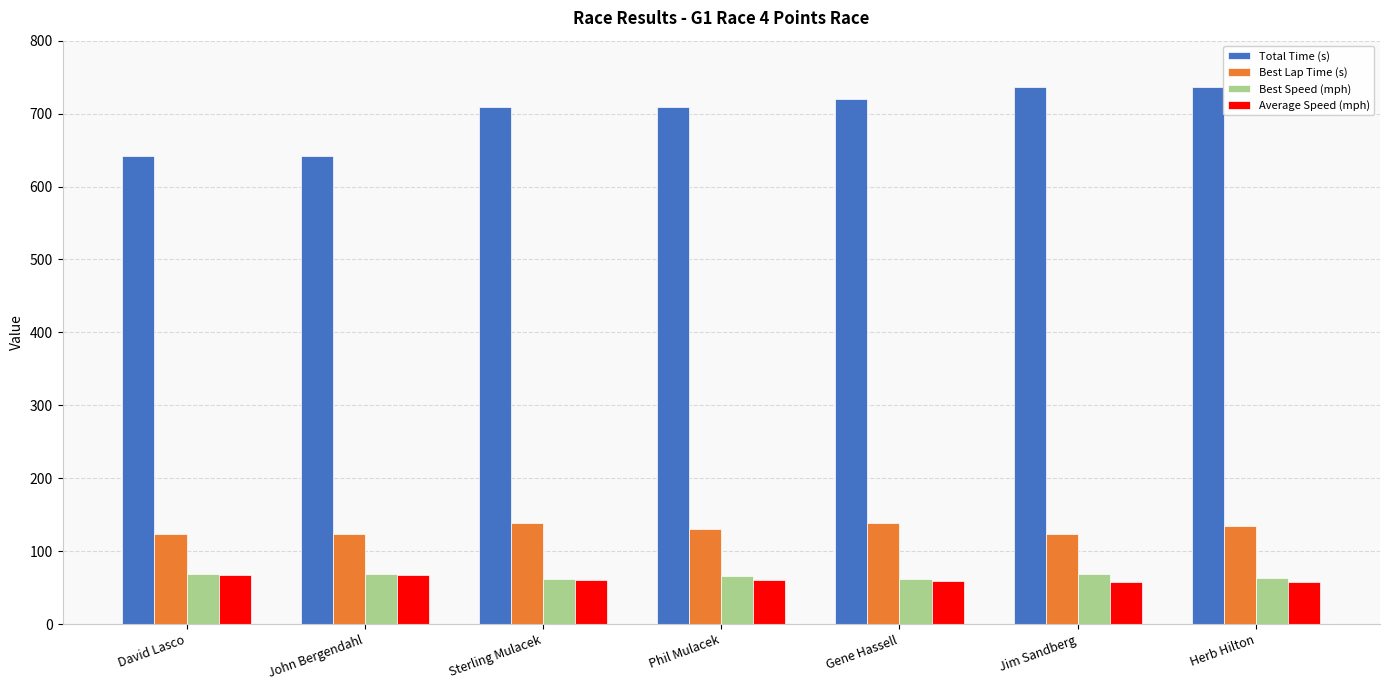

The value of Total Time (s) at Herb Hilton is 494.1. True or false?

False